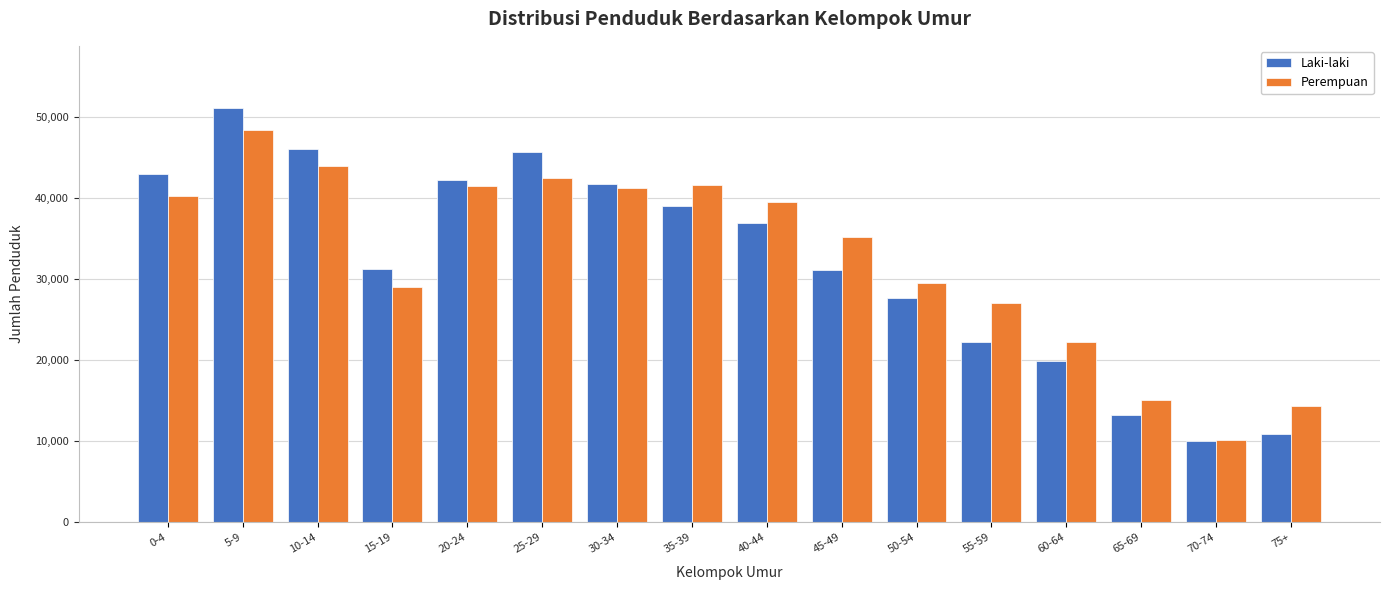

Which category has the highest value in the Perempuan series?

5-9